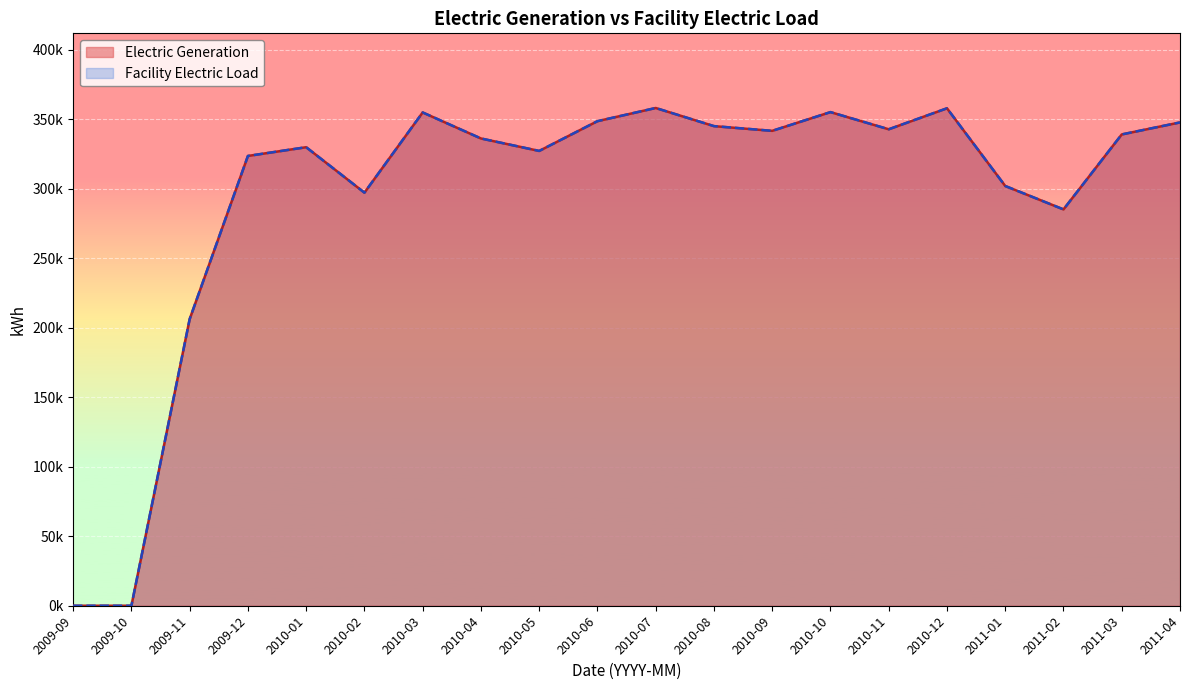

Reading left to right, what are all the values shown in this chart?

Electric Generation: 2009-09=0.0	2009-10=0.0	2009-11=206232.0	2009-12=323636.6	2010-01=329926.4	2010-02=297221.0	2010-03=354935.0	2010-04=336223.0	2010-05=327246.0	2010-06=348662.0	2010-07=358147.0	2010-08=345098.0	2010-09=341702.0	2010-10=355184.0	2010-11=342831.0	2010-12=357934.0	2011-01=302028.0	2011-02=285175.0	2011-03=339122.0	2011-04=347760.0
Facility Electric Load: 2009-09=0.0	2009-10=0.0	2009-11=206232.0	2009-12=323636.6	2010-01=329926.4	2010-02=297221.0	2010-03=354935.0	2010-04=336223.0	2010-05=327246.0	2010-06=348662.0	2010-07=358147.0	2010-08=345098.0	2010-09=341702.0	2010-10=355184.0	2010-11=342831.0	2010-12=357934.0	2011-01=302028.0	2011-02=285175.0	2011-03=339122.0	2011-04=347760.0